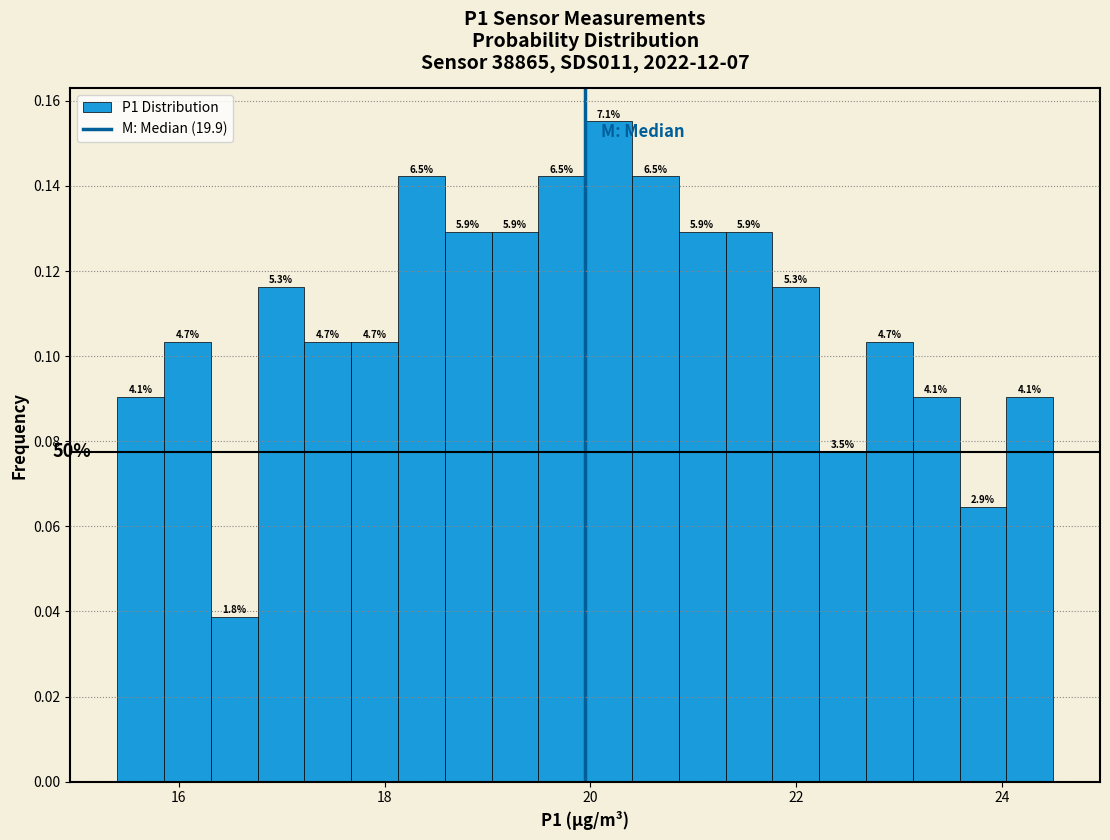

Around what value on the x-axis is the tallest bar? Give the approximate position of its centre, as read against the axis.

20.2